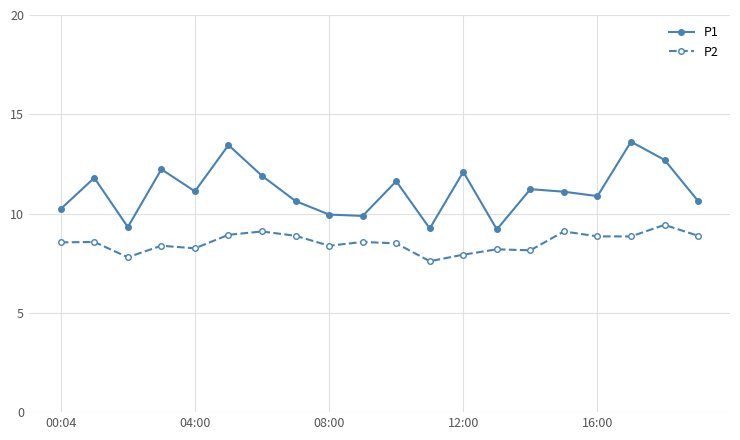

True or false: P2 and P1 cross at least once.

False